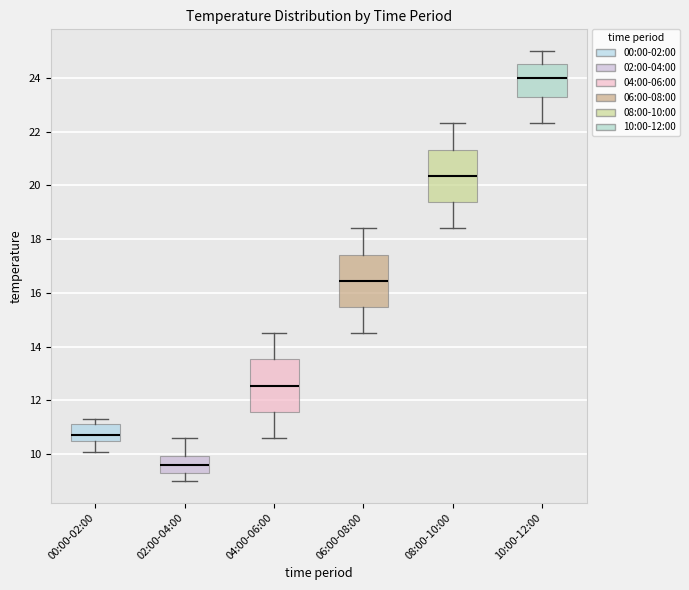

Reading left to right, read every box against the y-axis: the position of its median line, the range the box covers, and the ends of its whiskers. The values are not printed on the chart, so give them approximately, as read against the axis.

00:00-02:00: median 10.8, box 10.6 to 11.2, whiskers 10.2 to 11.4
02:00-04:00: median 9.6, box 9.4 to 10.0, whiskers 9.0 to 10.6
04:00-06:00: median 12.6, box 11.6 to 13.6, whiskers 10.6 to 14.6
06:00-08:00: median 16.4, box 15.4 to 17.4, whiskers 14.6 to 18.4
08:00-10:00: median 20.4, box 19.4 to 21.4, whiskers 18.4 to 22.4
10:00-12:00: median 24.0, box 23.2 to 24.6, whiskers 22.4 to 25.0